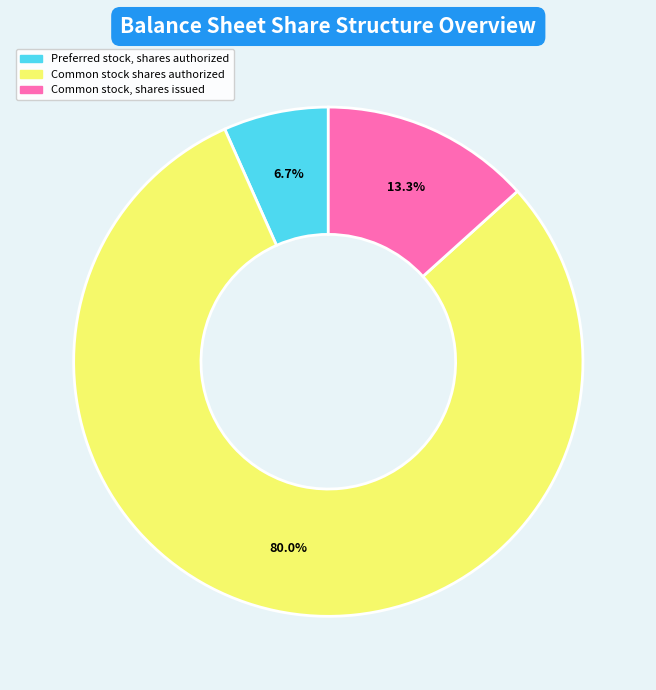

True or false: Common stock, shares issued accounts for 26% of the total.

False